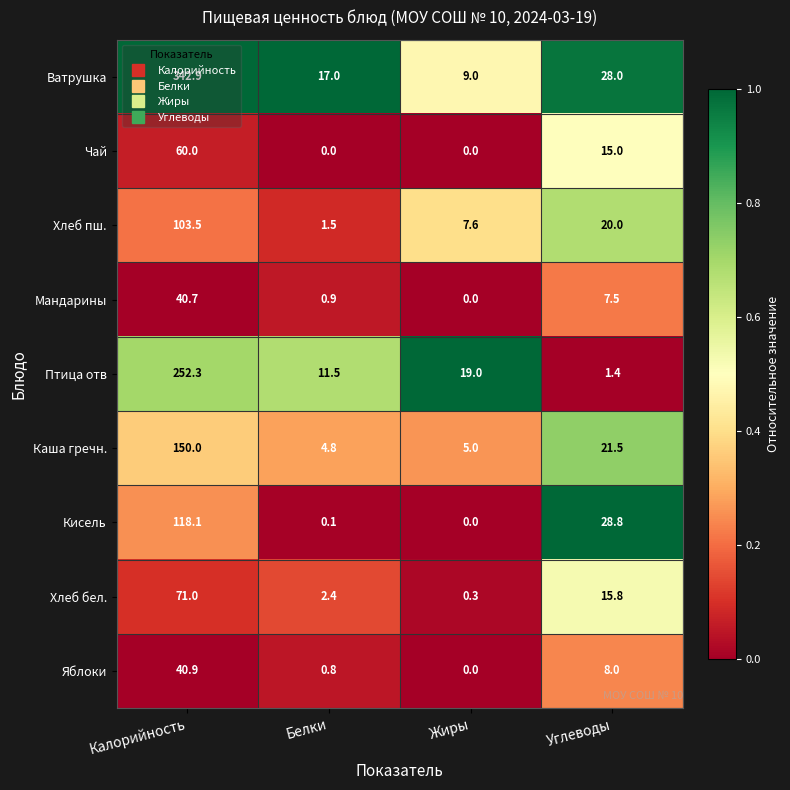

What is the sum of the Кисель values at Углеводы and Белки?

28.9